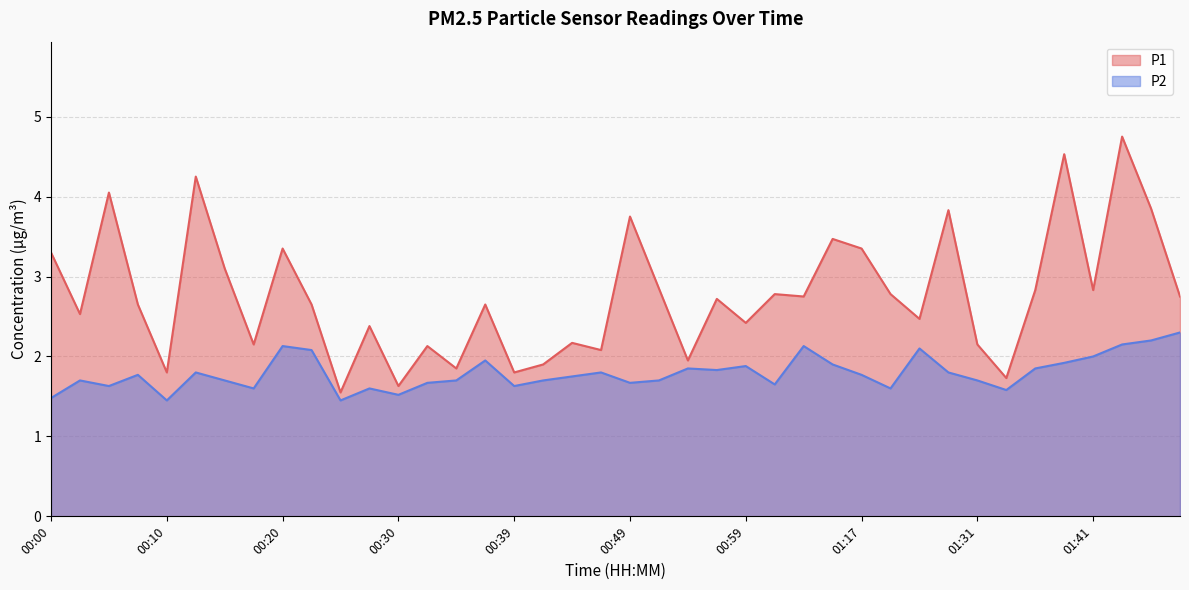

What is the label of the 13th point from the right?

01:06